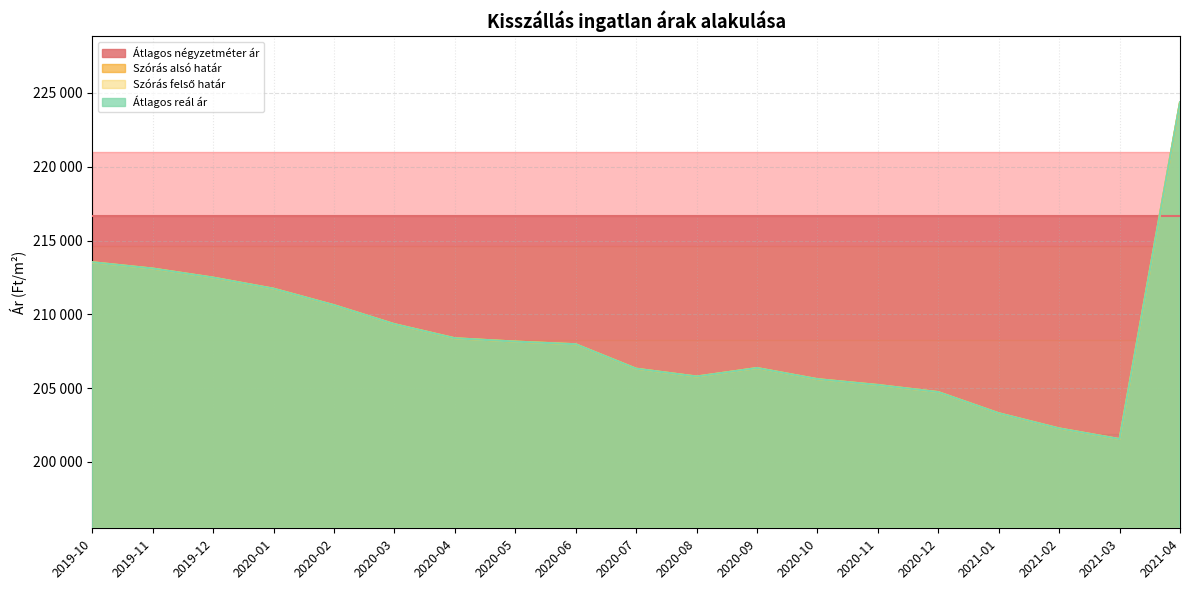

Does the chart have visible grid lines?

Yes